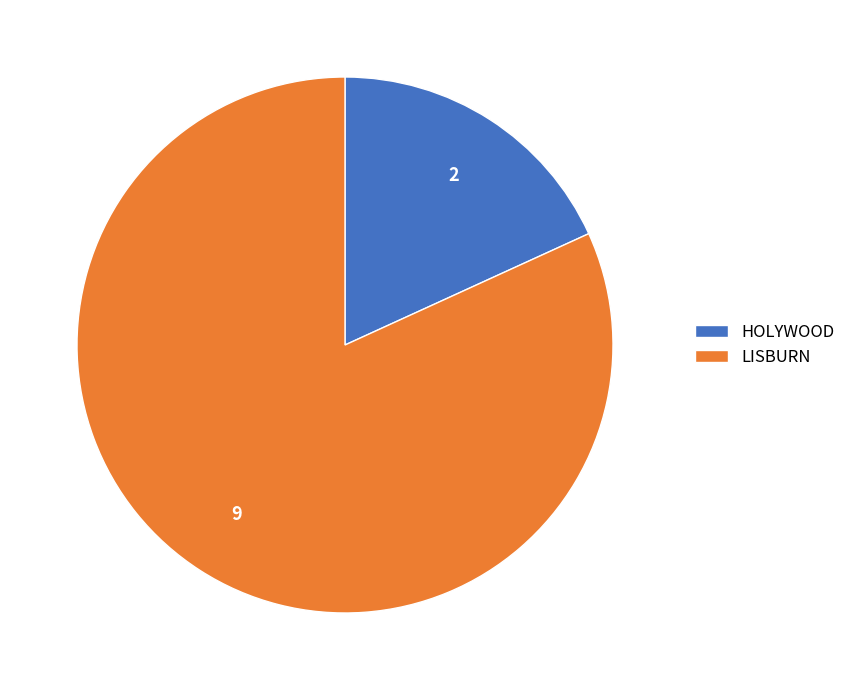

Is it true that HOLYWOOD is 27% of the pie?

False